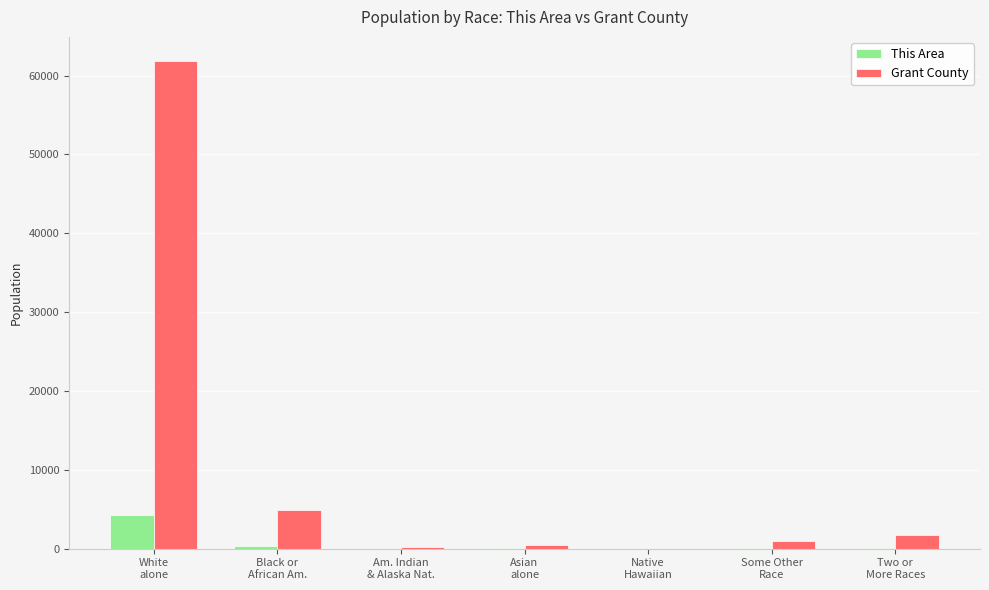

What are all the series names shown in the legend?

This Area, Grant County